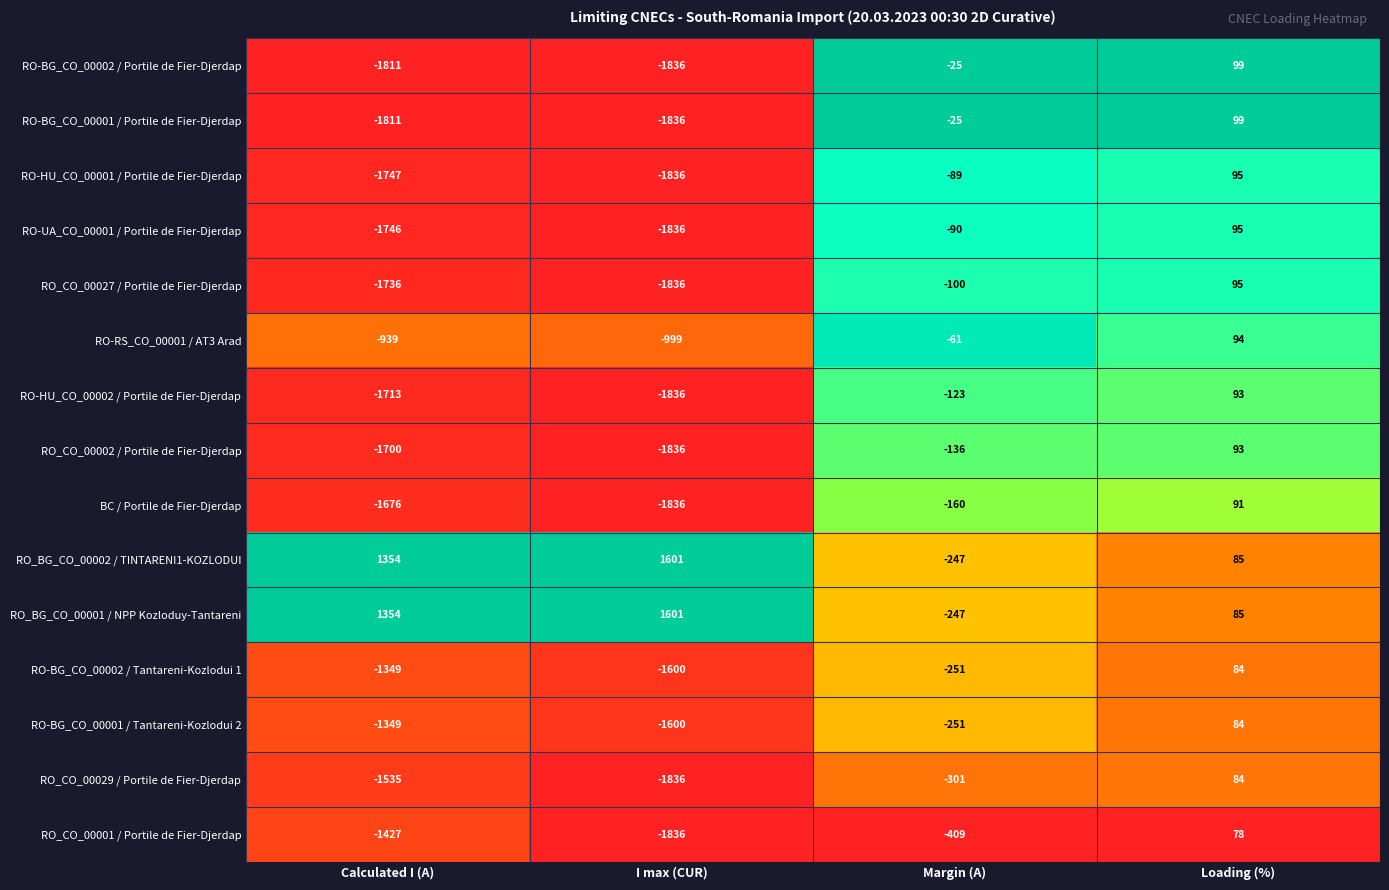

What is the difference between the BC / Portile de Fier-Djerdap values at Calculated I (A) and I max (CUR)?

160